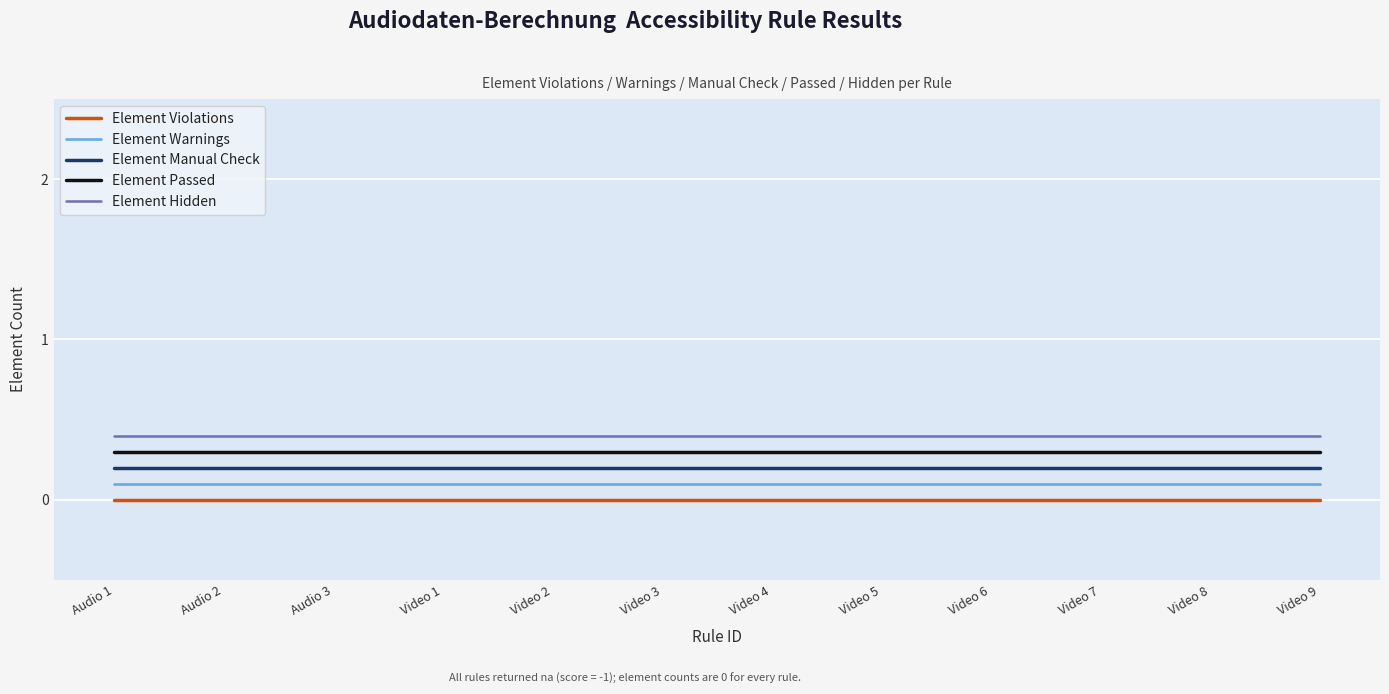

The value of Element Warnings at Video 1 is 0.1. True or false?

True